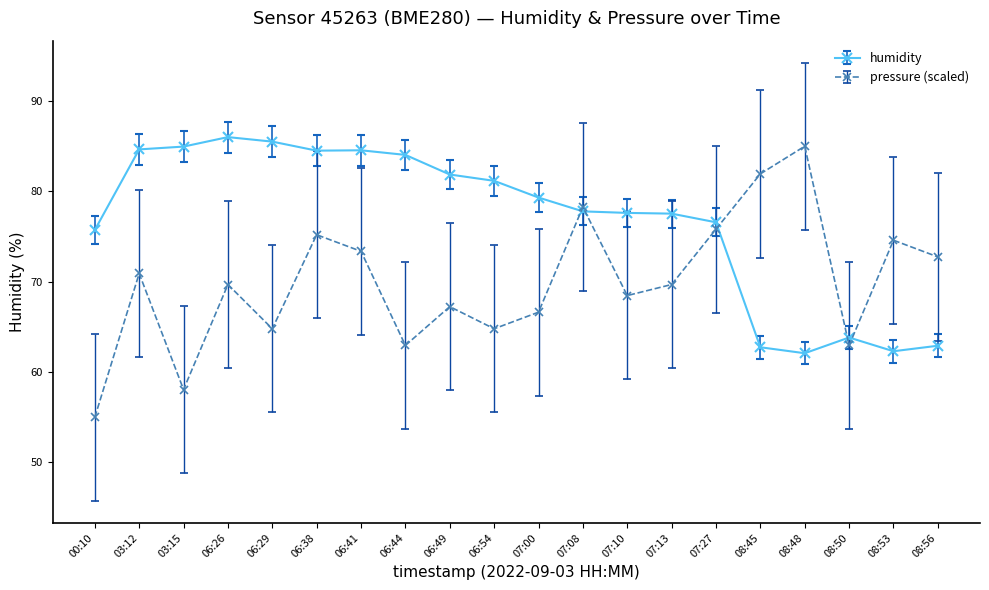

Is it true that humidity equals 145.1 at 06:54?

False